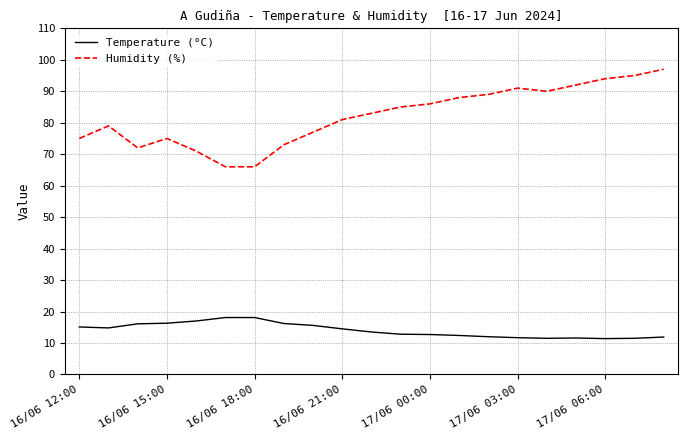

Which series has the largest total across all categories?

Humidity (%)